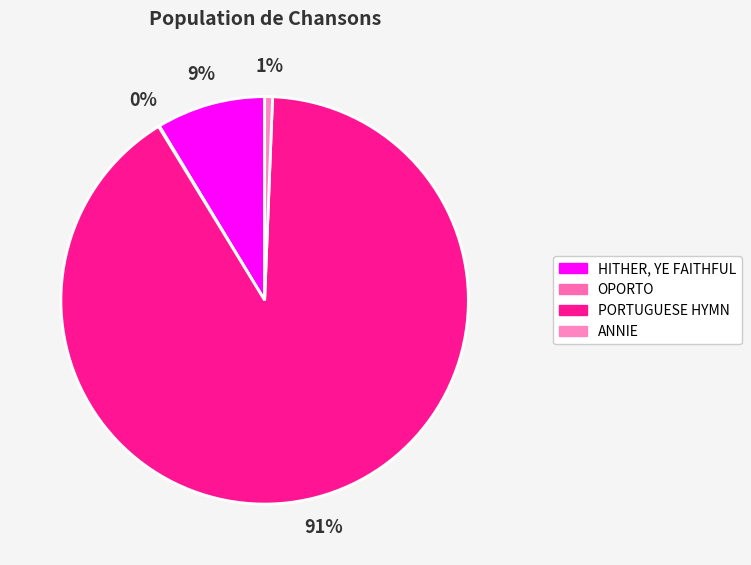

To the nearest percent, what is the difference between the HITHER, YE FAITHFUL and PORTUGUESE HYMN slice percentages?

82%